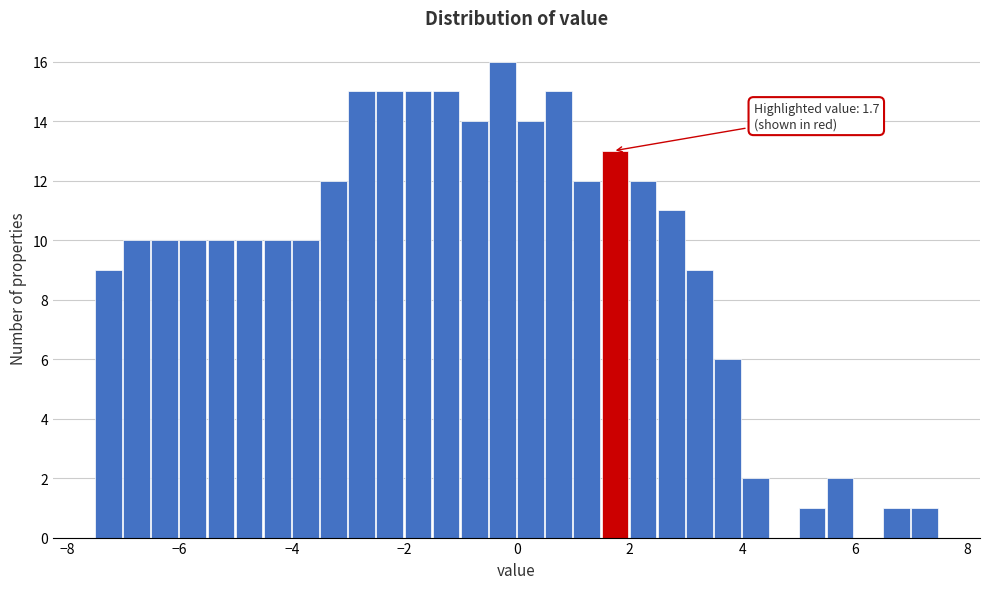

Read against the x-axis, roughly where is the centre of the tallest bar?

-0.2